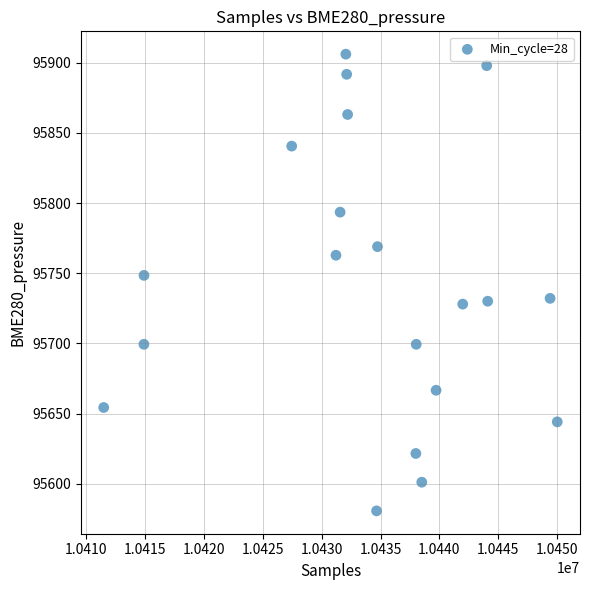

What is the range of X values (max minus min)?

38503.0